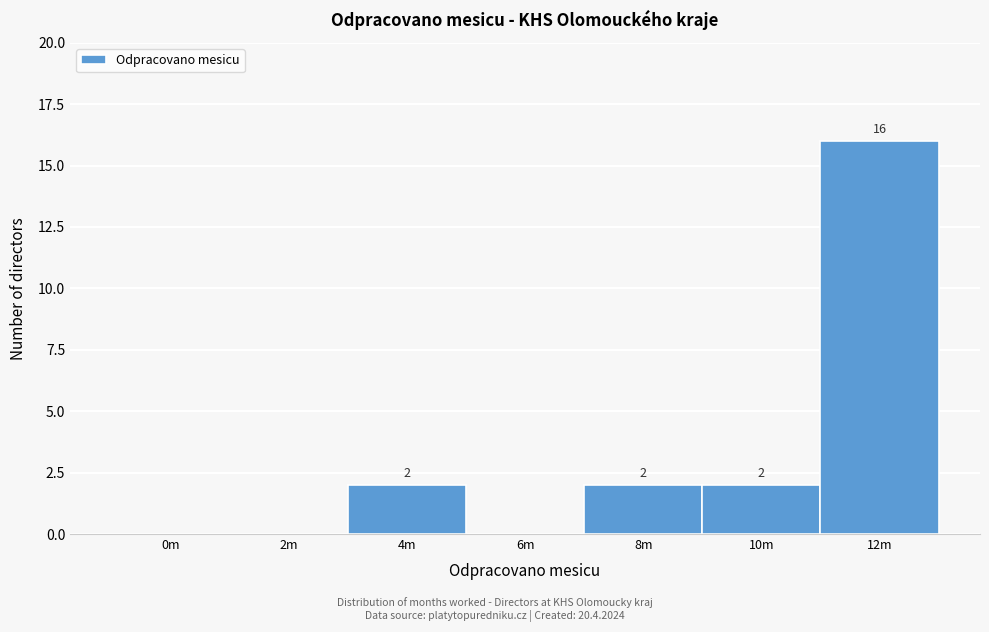

Reading left to right, what are all the values shown in this chart?

0m=0	2m=0	4m=2	6m=0	8m=2	10m=2	12m=16